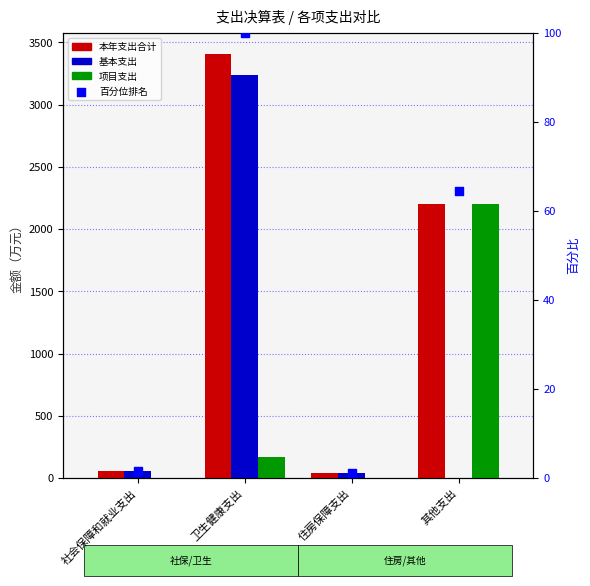

At how many categories does at least one series exceed 1770?

2